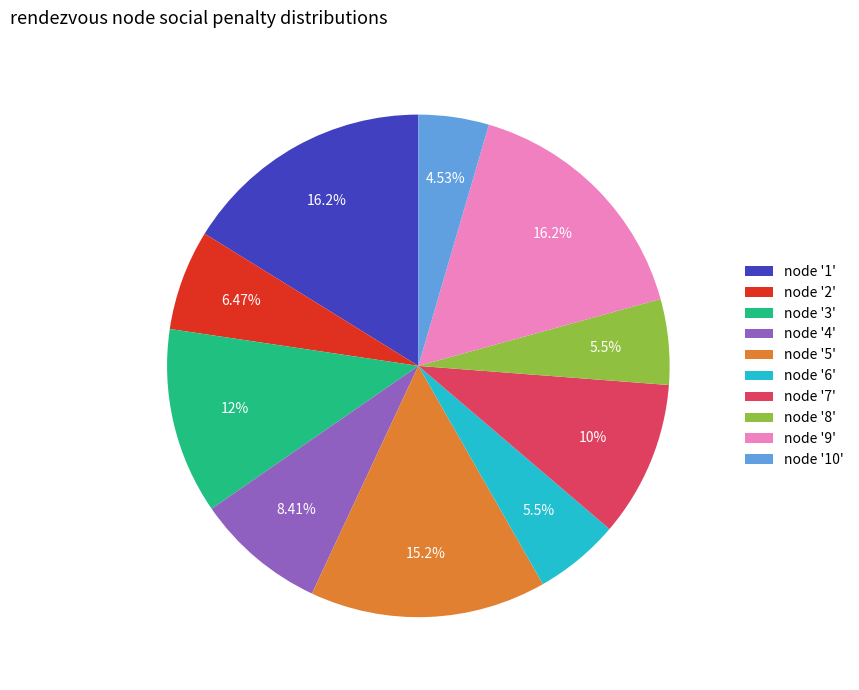

Which has a higher value, node '6' or node '9'?

node '9'